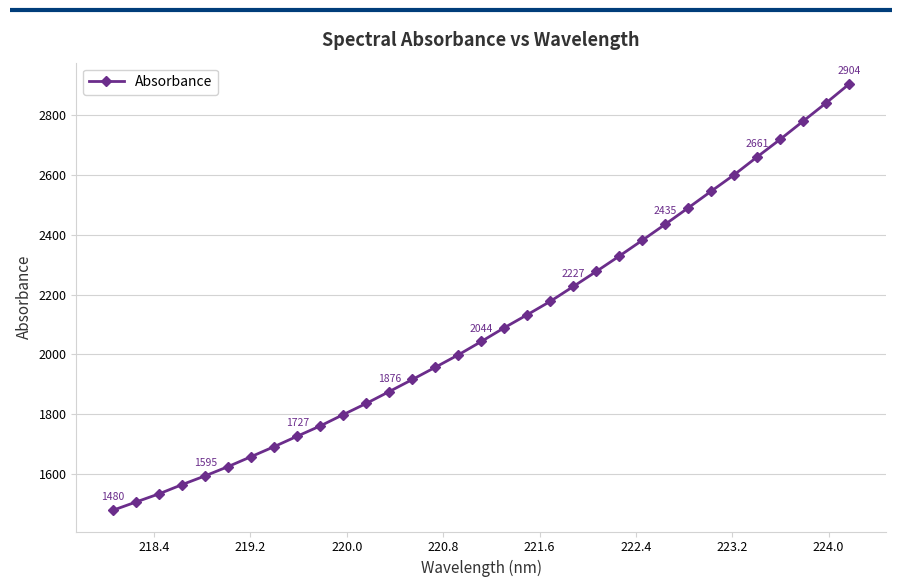

What is the difference between the maximum and second lowest values?

1396.7